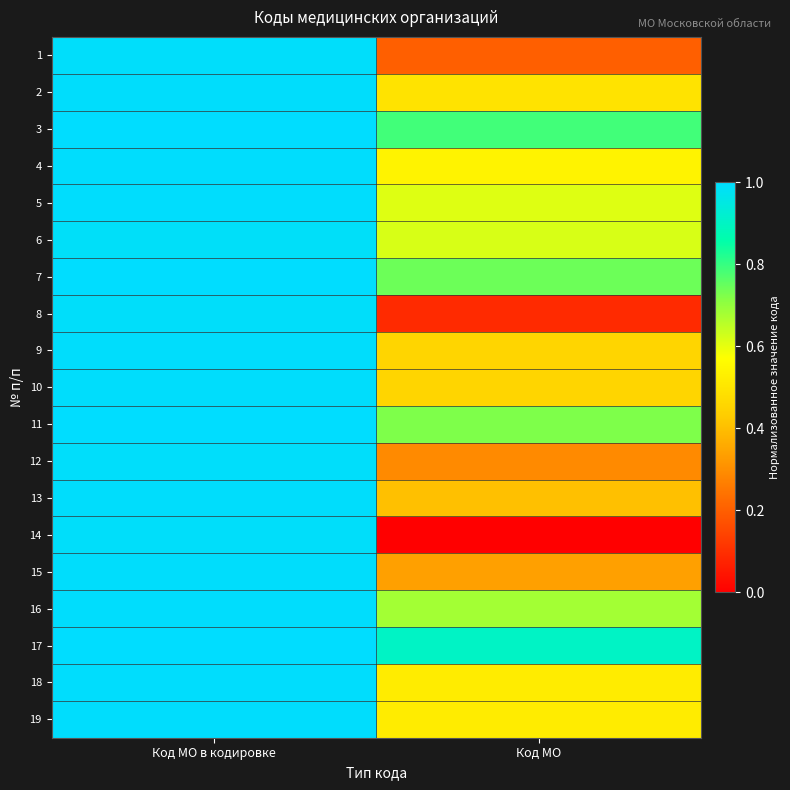

Reading left to right, extract all data points from this chart.

1: Код МО в кодировке=1.0	Код МО=0.2
2: Код МО в кодировке=1.0	Код МО=0.5
3: Код МО в кодировке=1.0	Код МО=0.8
4: Код МО в кодировке=1.0	Код МО=0.5
5: Код МО в кодировке=1.0	Код МО=0.6
6: Код МО в кодировке=1.0	Код МО=0.6
7: Код МО в кодировке=1.0	Код МО=0.7
8: Код МО в кодировке=1.0	Код МО=0.1
9: Код МО в кодировке=1.0	Код МО=0.5
10: Код МО в кодировке=1.0	Код МО=0.5
11: Код МО в кодировке=1.0	Код МО=0.7
12: Код МО в кодировке=1.0	Код МО=0.3
13: Код МО в кодировке=1.0	Код МО=0.4
14: Код МО в кодировке=1.0	Код МО=0.0
15: Код МО в кодировке=1.0	Код МО=0.3
16: Код МО в кодировке=1.0	Код МО=0.7
17: Код МО в кодировке=1.0	Код МО=0.9
18: Код МО в кодировке=1.0	Код МО=0.5
19: Код МО в кодировке=1.0	Код МО=0.5